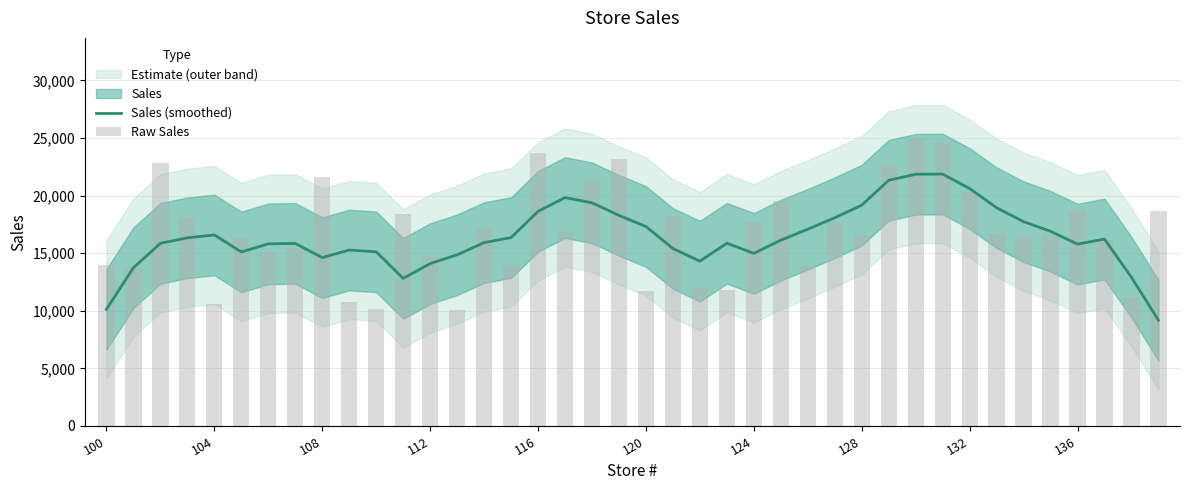

Is the value of Raw Sales at 35 greater than the value of Sales (smoothed) at 19?

No